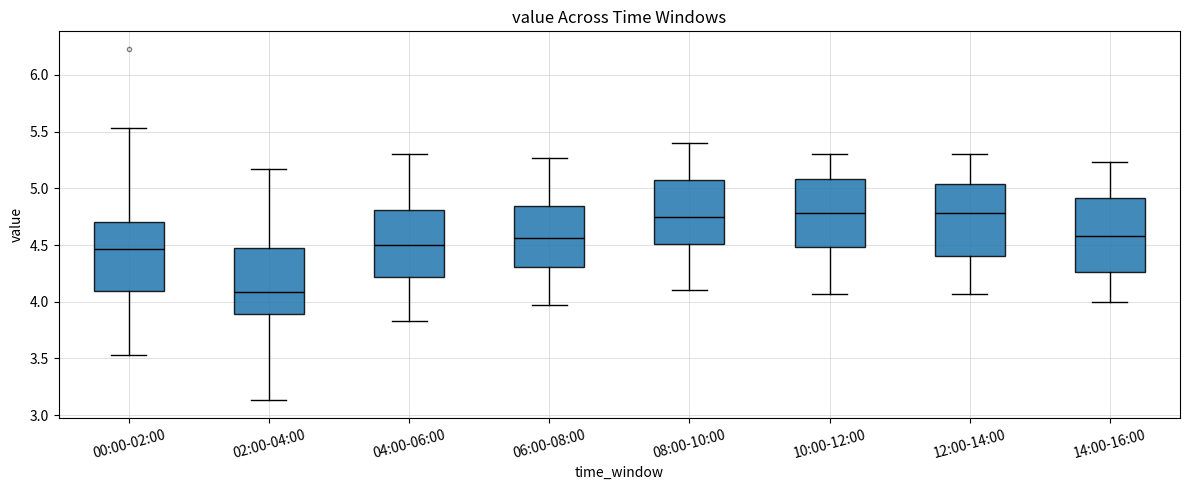

Where does the lower whisker of the box for 00:00-02:00 end on the y-axis? The values are not printed on the chart, so give them approximately, as read against the axis.

3.55